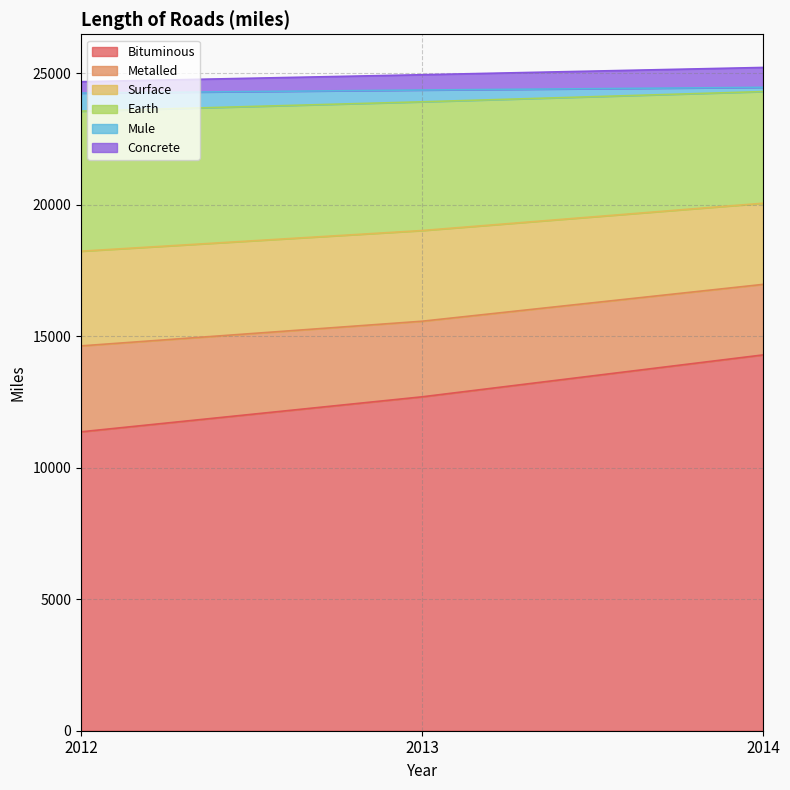

Rank the categories by Bituminous value from lowest to highest.

2012, 2013, 2014